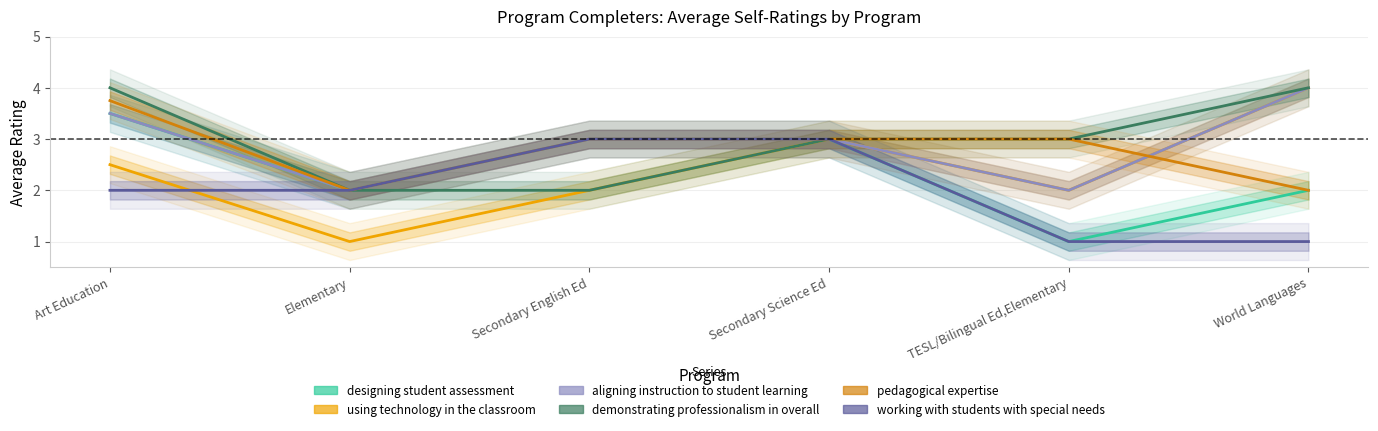

How many lines are shown in the chart?

6